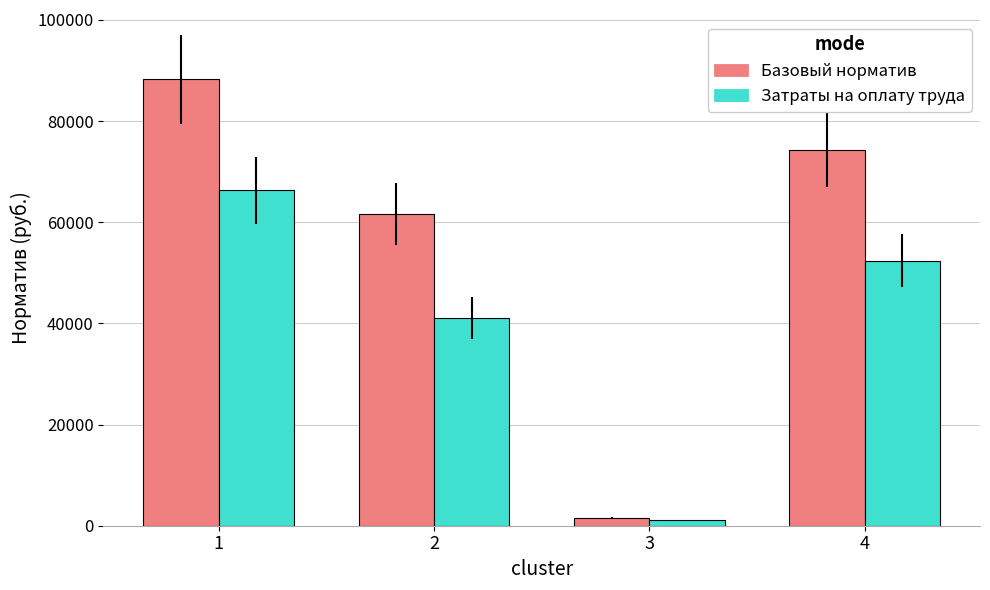

Between 1 and 2, which series saw the biggest shift?

Базовый норматив